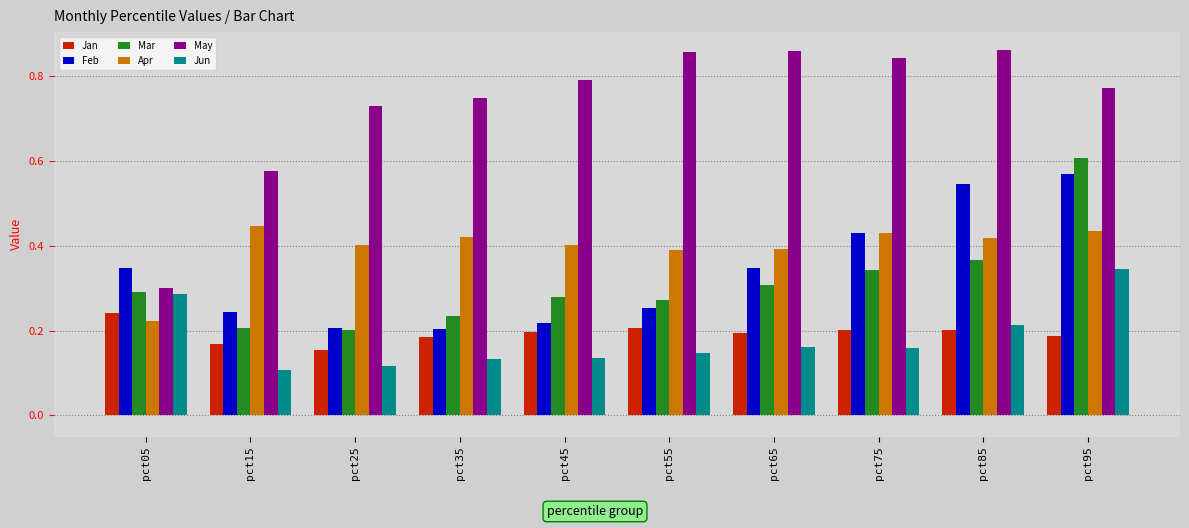

What is the sum of the May values at pct15 and pct75?

1.4